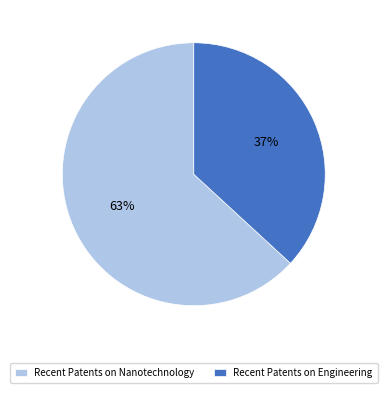

Does any single category account for the majority?

Yes